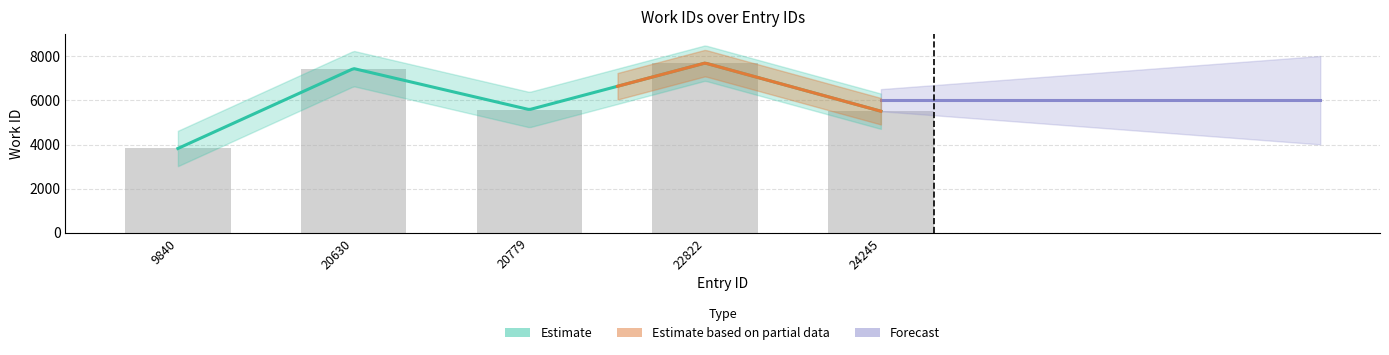

How many bars are there in total?

5